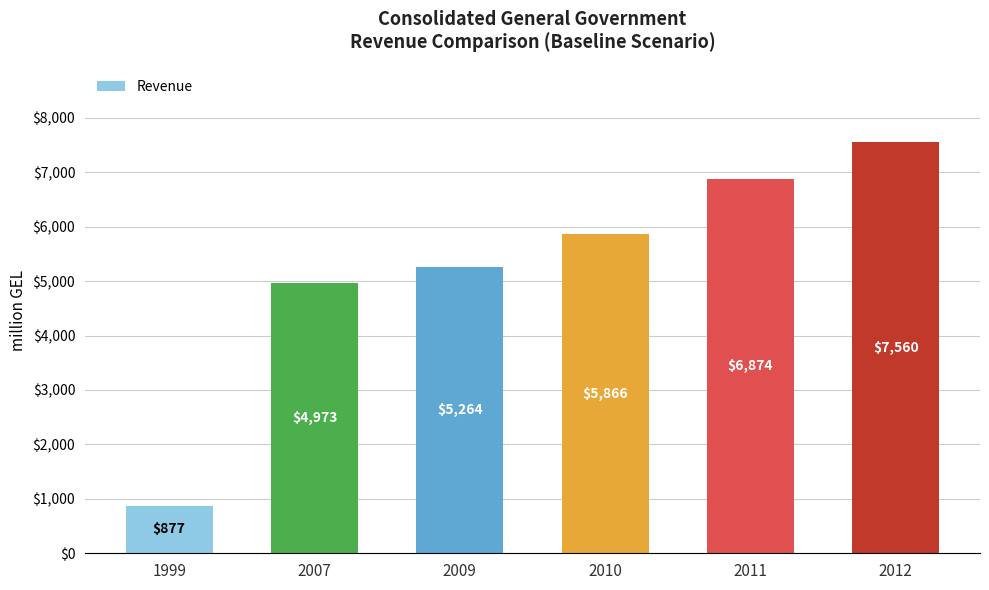

Rank the categories by value from lowest to highest.

1999, 2007, 2009, 2010, 2011, 2012